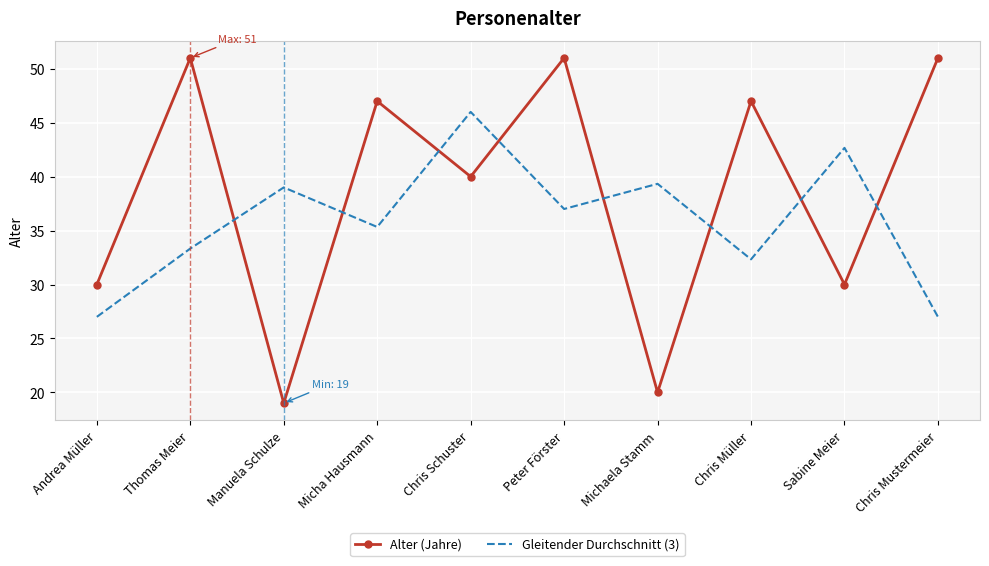

What is the spread (max minus min) of values at Chris Müller?

14.7